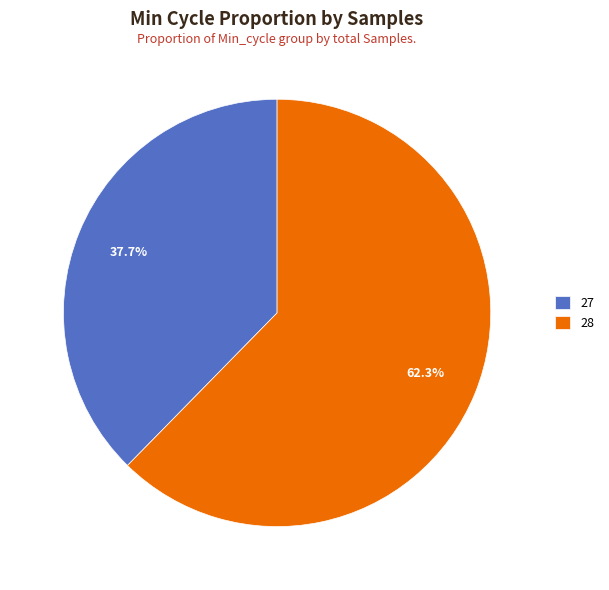

Which slice is the smallest?

27